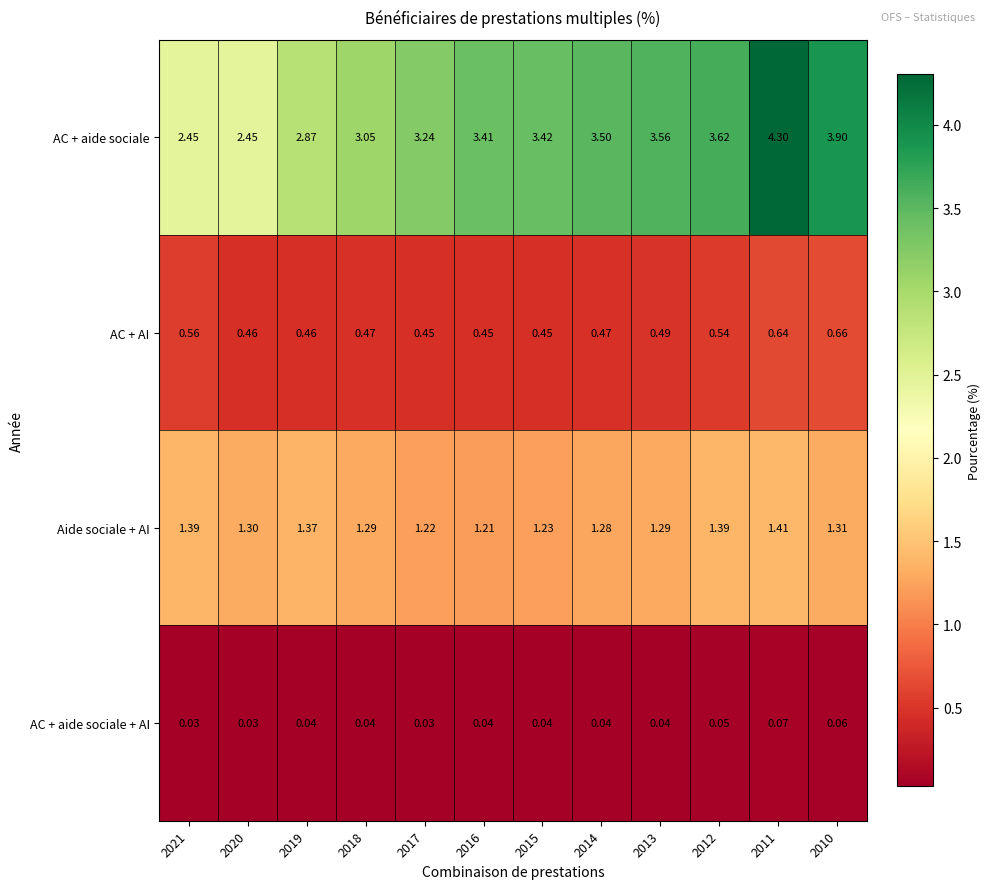

Which series has the largest total across all categories?

AC + aide sociale